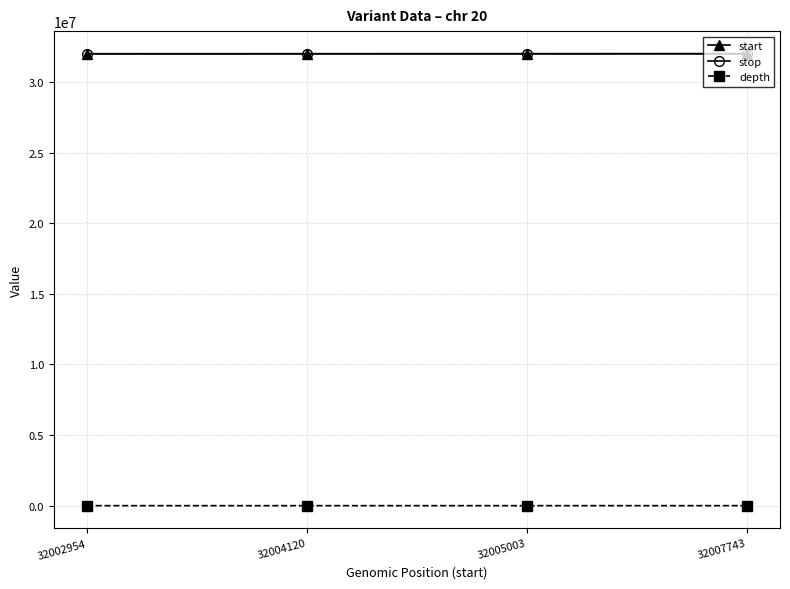

The start series shows 16940458 at 32005003. True or false?

False